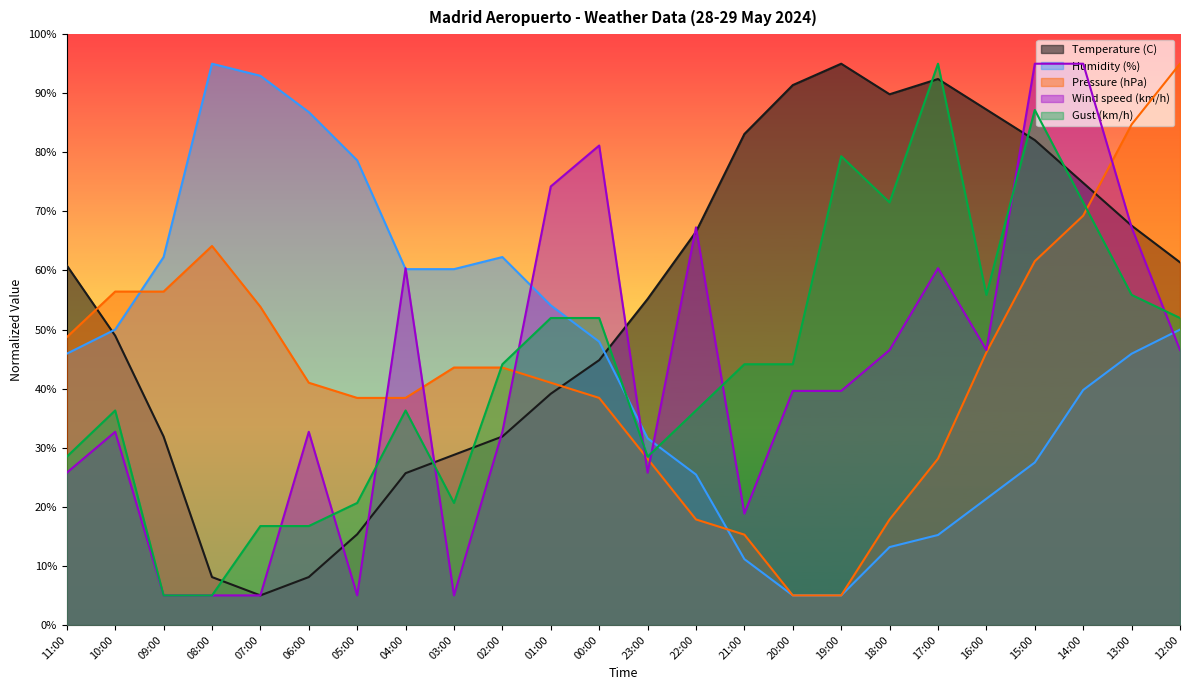

True or false: Temperature (C) and Humidity (%) intersect in this chart.

True